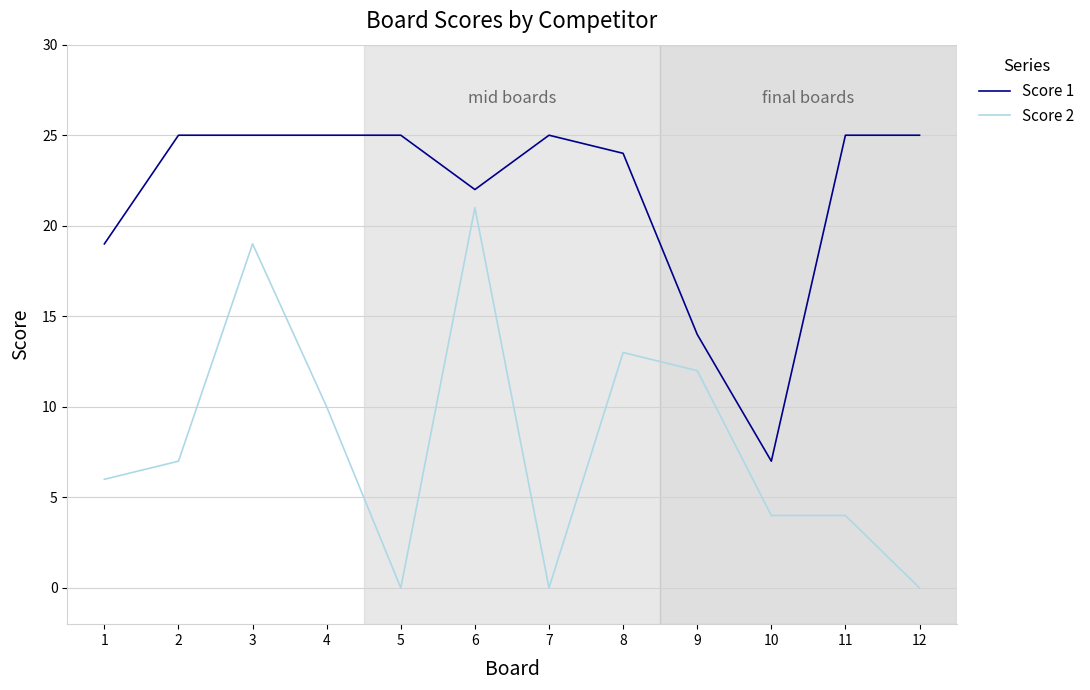

What is the maximum value shown in the chart?

25